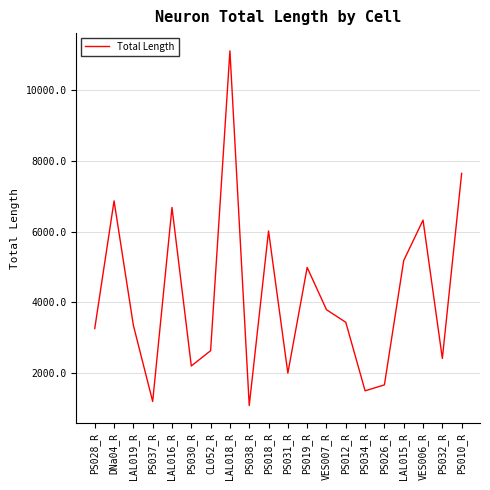

Which has a higher value, LAL018_R or PS012_R?

LAL018_R